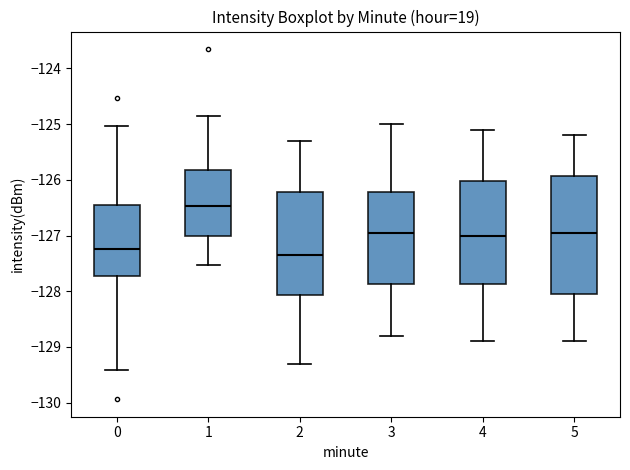

Reading left to right, transcribe this box plot: for each box, give where its median line is, the range the box spans, and where its two whiskers end, as read against the y-axis. The values are not printed on the chart, so give them approximately, as read against the axis.

0: median -127.2, box -127.7 to -126.5, whiskers -129.4 to -125.0
1: median -126.5, box -127.0 to -125.8, whiskers -127.5 to -124.9
2: median -127.3, box -128.1 to -126.2, whiskers -129.3 to -125.3
3: median -126.9, box -127.9 to -126.2, whiskers -128.8 to -125.0
4: median -127.0, box -127.9 to -126.0, whiskers -128.9 to -125.1
5: median -126.9, box -128.0 to -125.9, whiskers -128.9 to -125.2